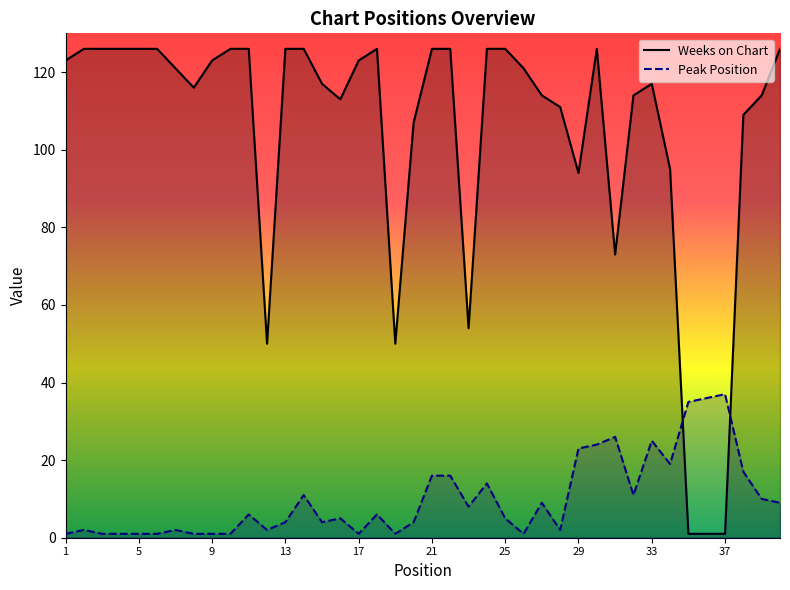

What is the maximum value for Peak Position?

37